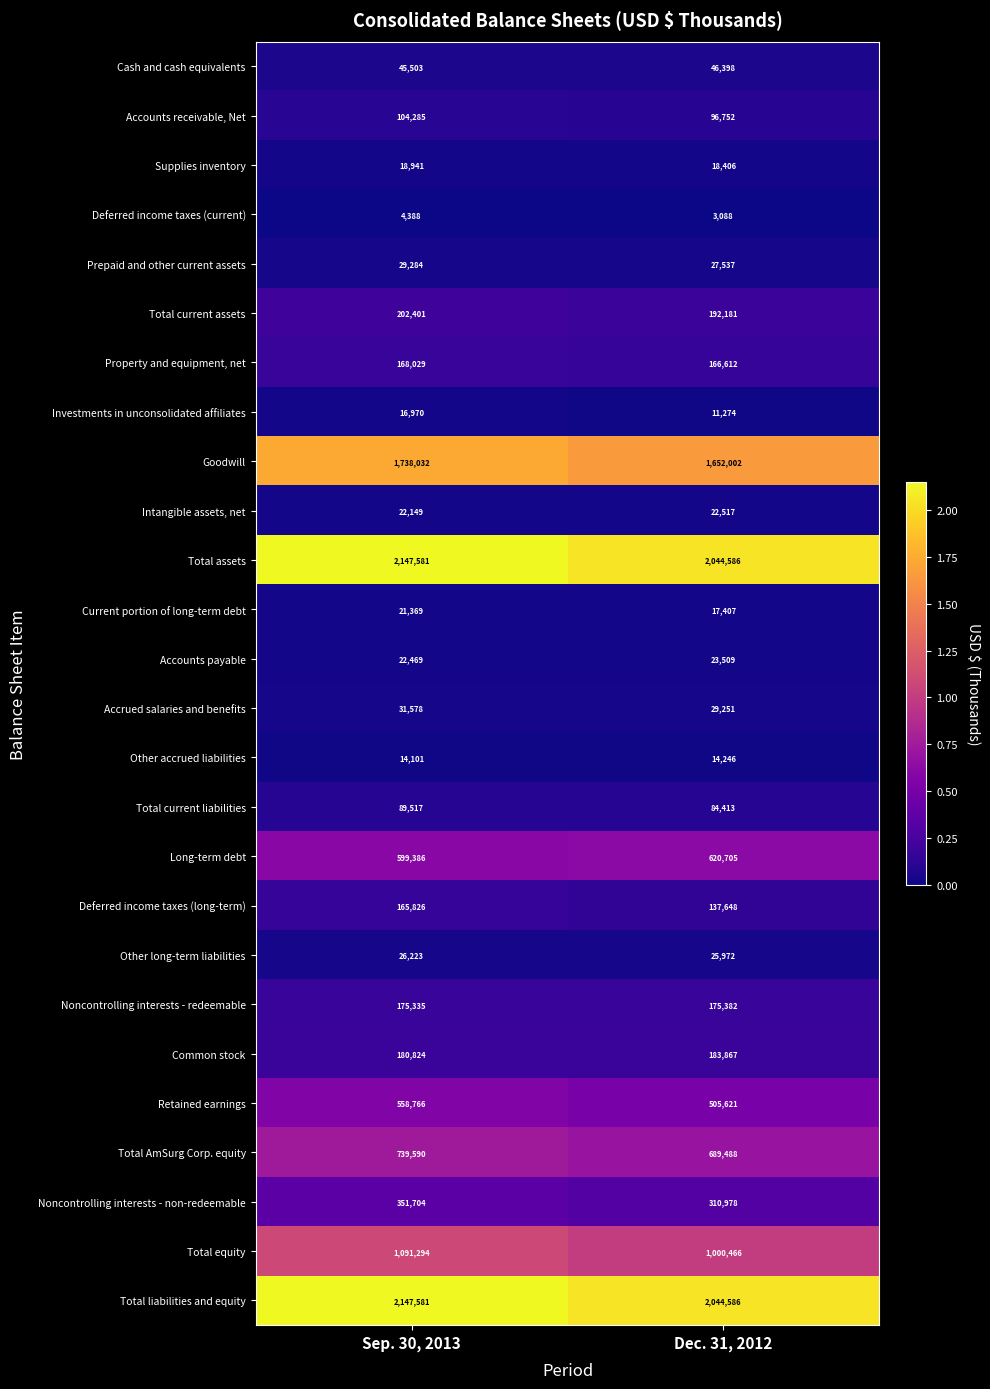

What is the sum of all Long-term debt values?

1220091